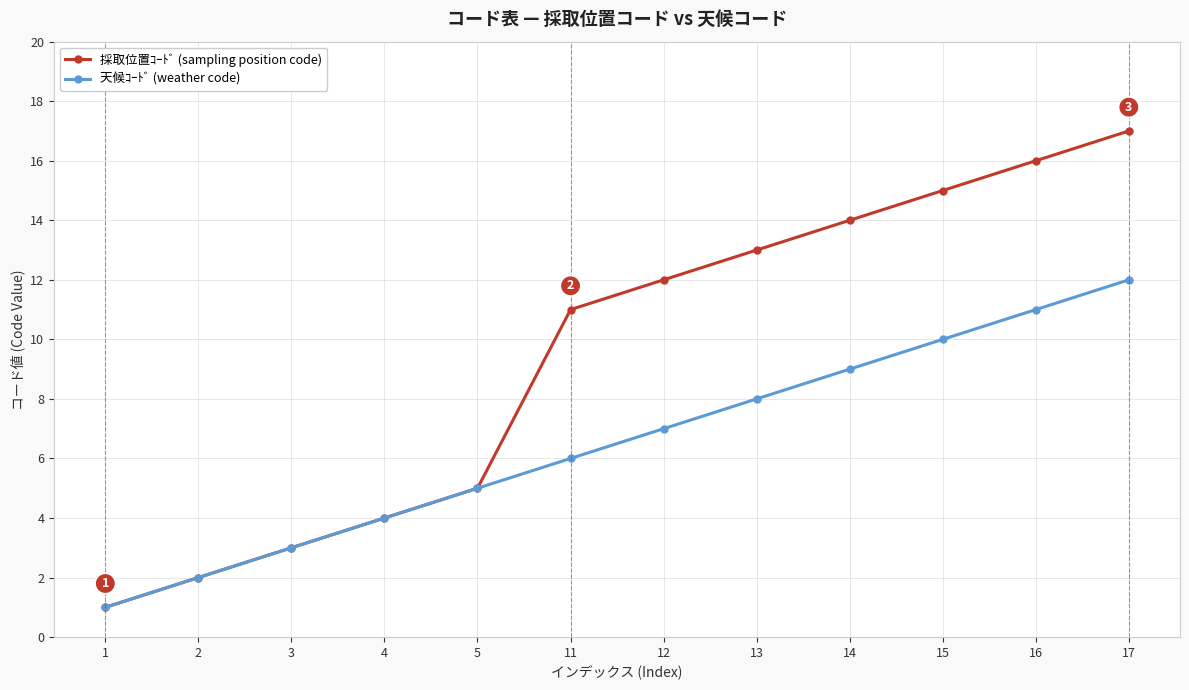

What is the difference between the maximum and minimum values in the 採取位置ｺｰﾄﾞ (sampling position code) series?

16